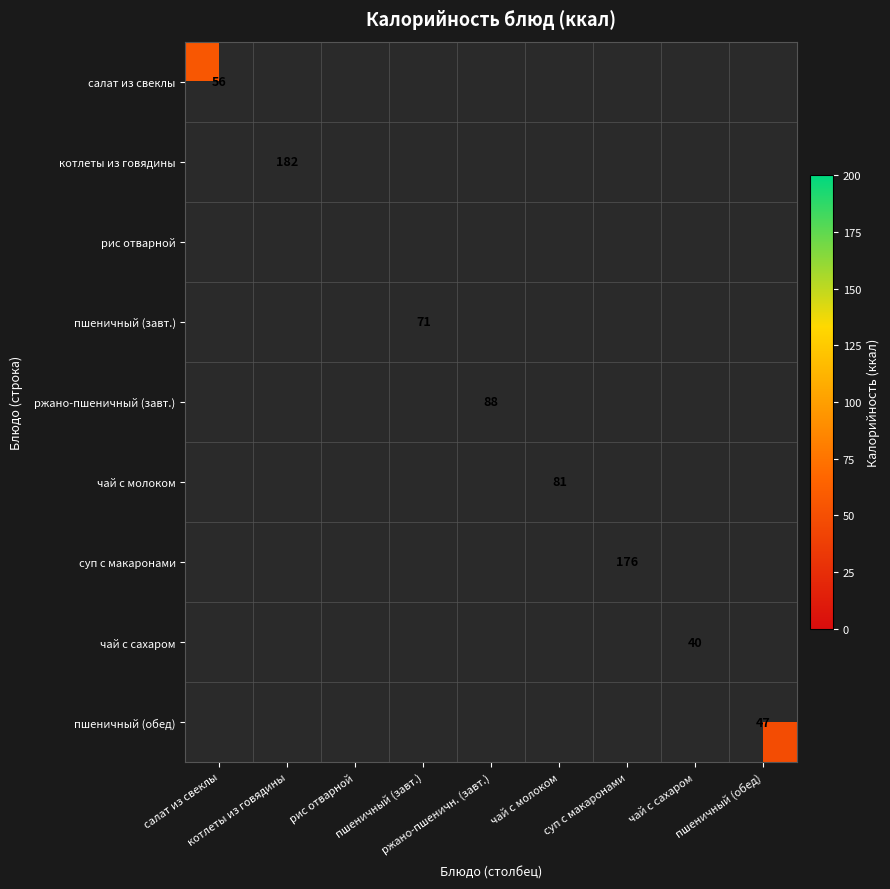

Which has a higher value, чай с молоком or суп с макаронами?

суп с макаронами